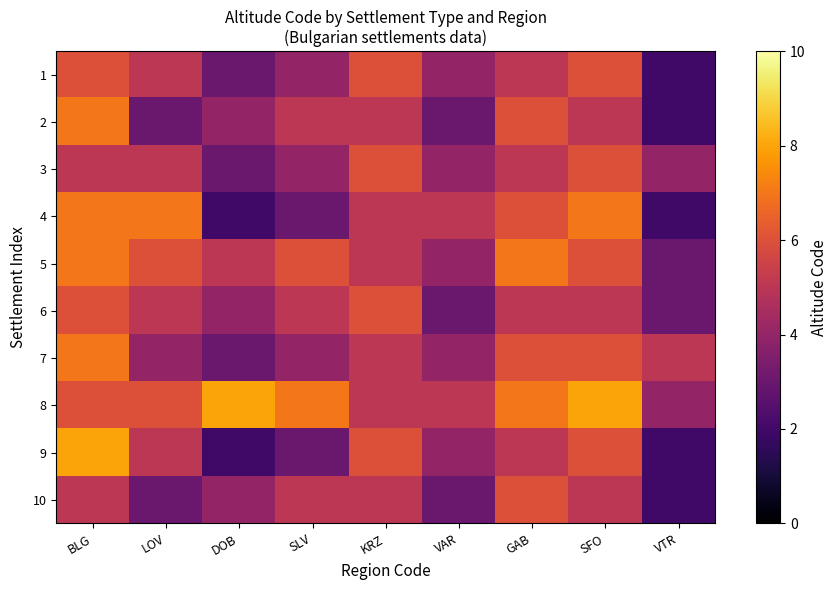

Reading left to right, transcribe all the data shown in this chart.

1: BLG=6	LOV=5	DOB=3	SLV=4	KRZ=6	VAR=4	GAB=5	SFO=6	VTR=2
2: BLG=7	LOV=3	DOB=4	SLV=5	KRZ=5	VAR=3	GAB=6	SFO=5	VTR=2
3: BLG=5	LOV=5	DOB=3	SLV=4	KRZ=6	VAR=4	GAB=5	SFO=6	VTR=4
4: BLG=7	LOV=7	DOB=2	SLV=3	KRZ=5	VAR=5	GAB=6	SFO=7	VTR=2
5: BLG=7	LOV=6	DOB=5	SLV=6	KRZ=5	VAR=4	GAB=7	SFO=6	VTR=3
6: BLG=6	LOV=5	DOB=4	SLV=5	KRZ=6	VAR=3	GAB=5	SFO=5	VTR=3
7: BLG=7	LOV=4	DOB=3	SLV=4	KRZ=5	VAR=4	GAB=6	SFO=6	VTR=5
8: BLG=6	LOV=6	DOB=8	SLV=7	KRZ=5	VAR=5	GAB=7	SFO=8	VTR=4
9: BLG=8	LOV=5	DOB=2	SLV=3	KRZ=6	VAR=4	GAB=5	SFO=6	VTR=2
10: BLG=5	LOV=3	DOB=4	SLV=5	KRZ=5	VAR=3	GAB=6	SFO=5	VTR=2